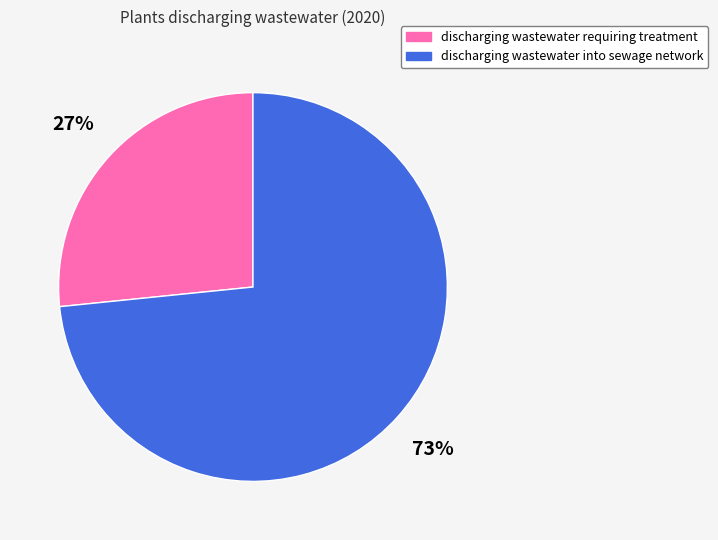

Is there a majority slice in this chart?

Yes